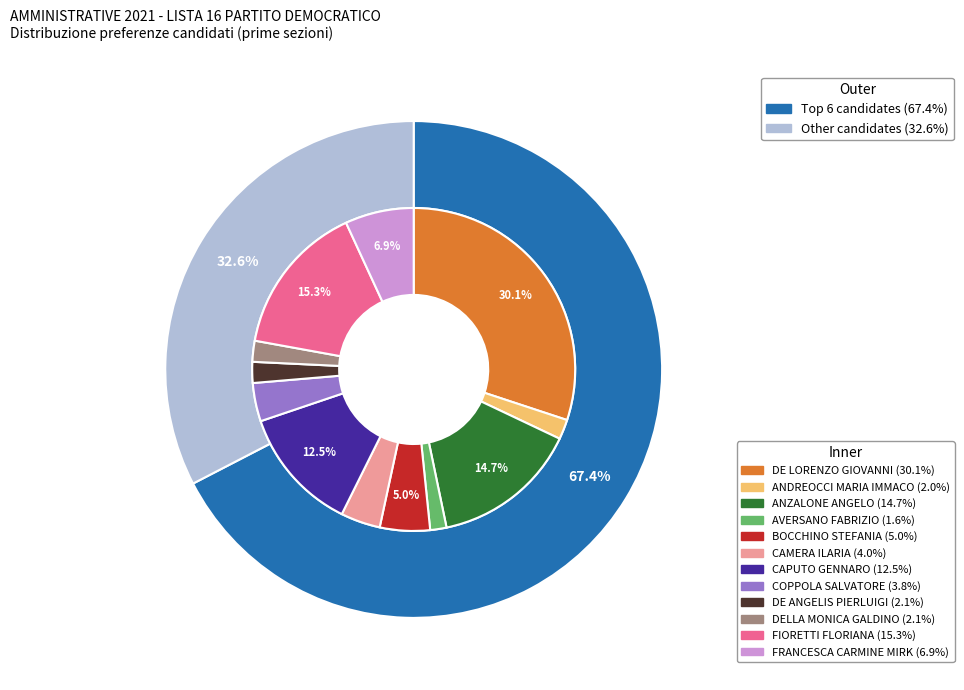

Does any single category account for the majority?

No